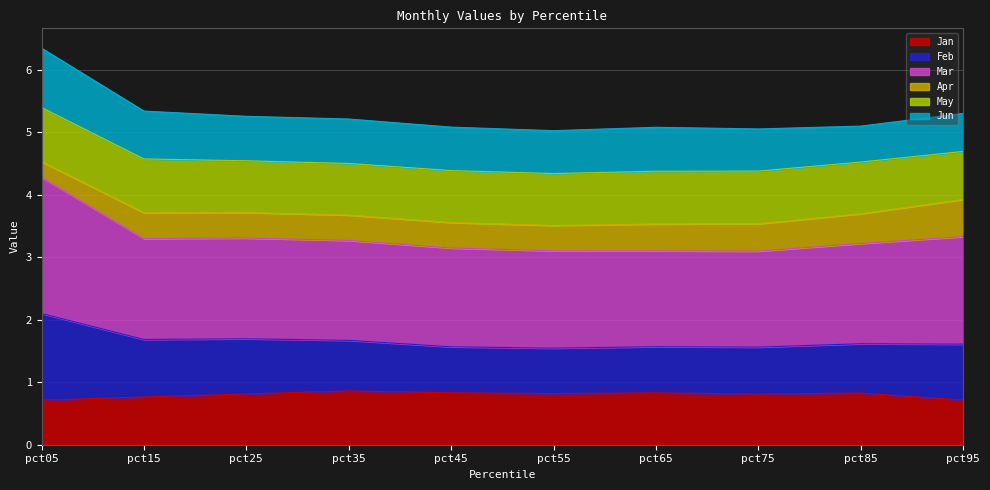

What is the total value across all series at pct05?

6.3